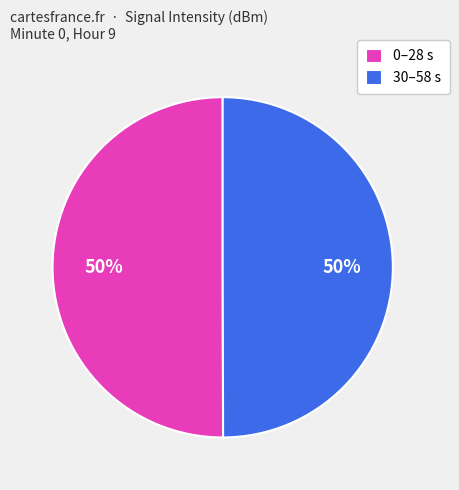

True or false: 30–58 s accounts for 50% of the total.

True